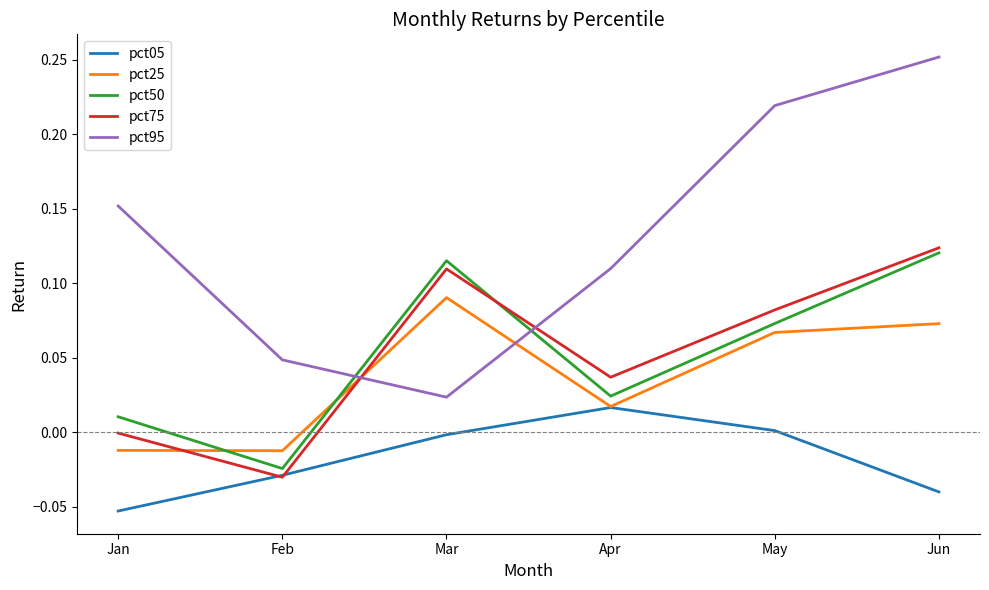

How many series are shown in this chart?

5